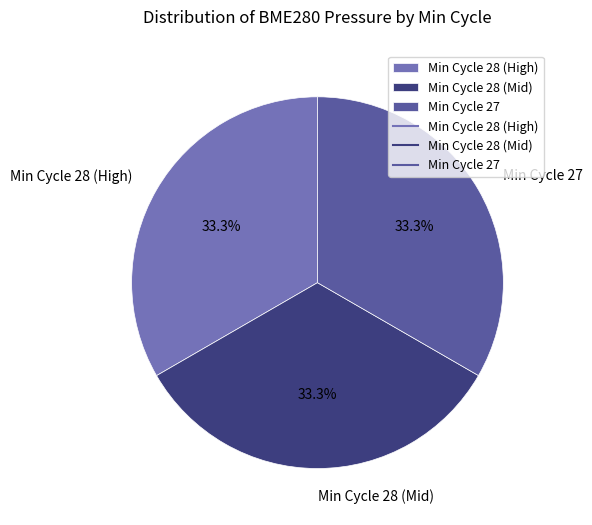

Is there any slice that represents more than half of the pie?

No